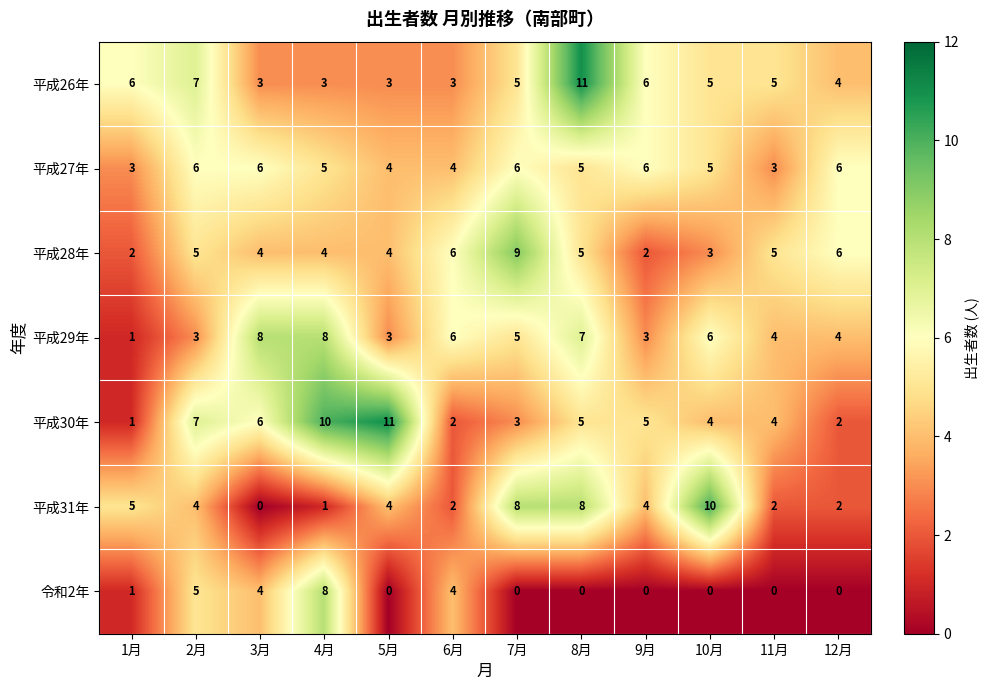

At how many categories does at least one series exceed 3?

12